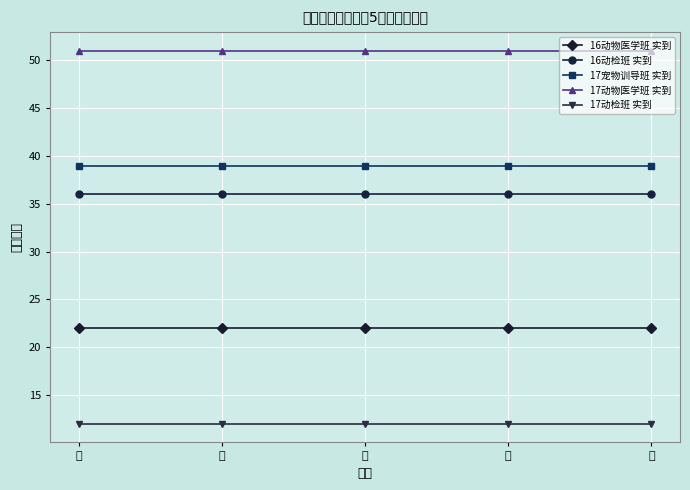

Reading right to left, extract all data points from this chart.

16动物医学班 实到: 22	22	22	22	22
16动检班 实到: 36	36	36	36	36
17宠物训导班 实到: 39	39	39	39	39
17动物医学班 实到: 51	51	51	51	51
17动检班 实到: 12	12	12	12	12